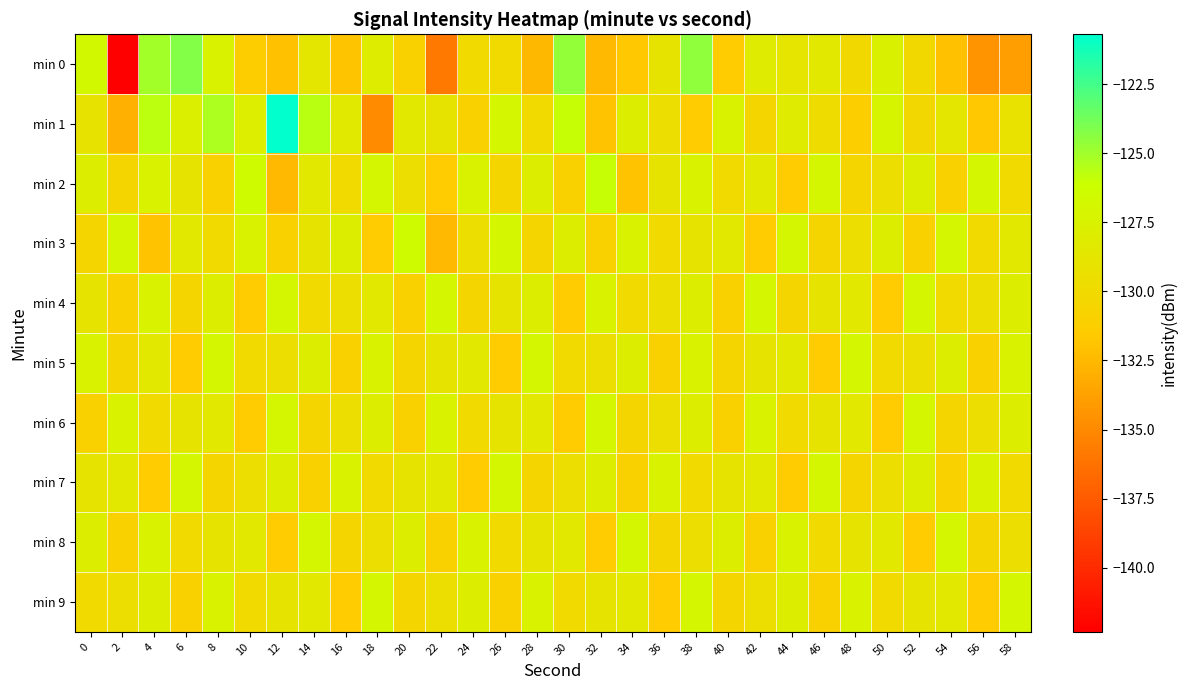

Which series has the largest total across all categories?

min 1